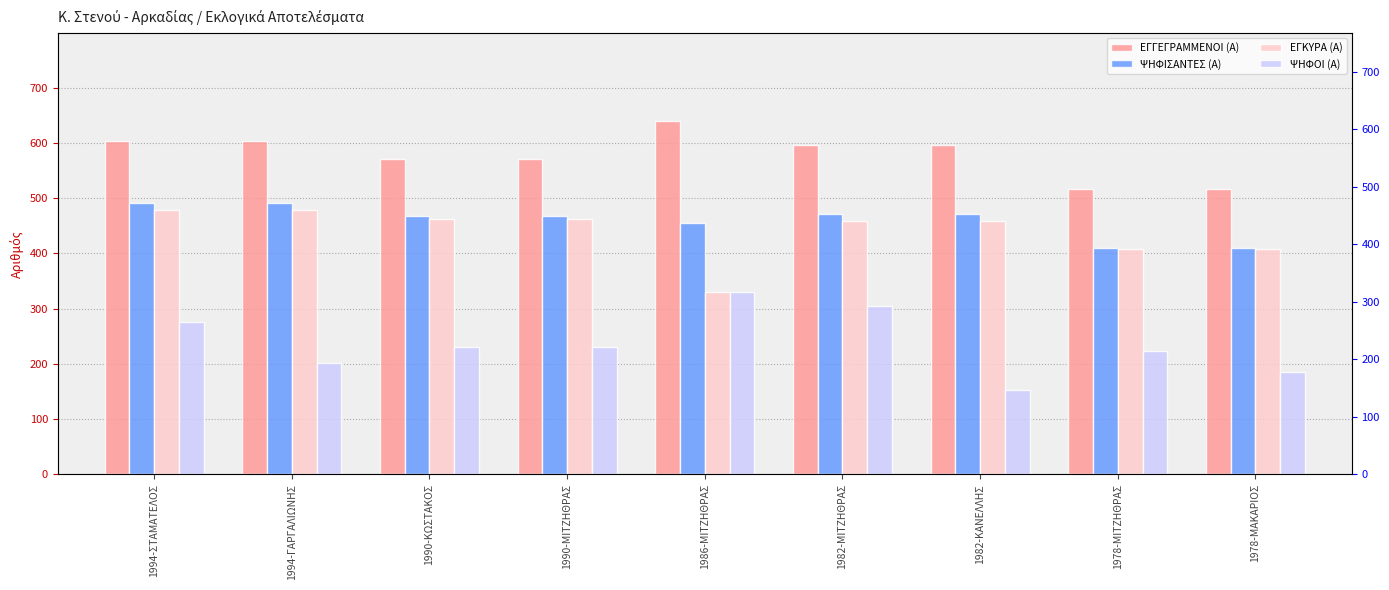

The ΨΗΦΙΣΑΝΤΕΣ (Α) series shows 471 at 1982-ΜΙΤΖΗΘΡΑΣ. True or false?

True